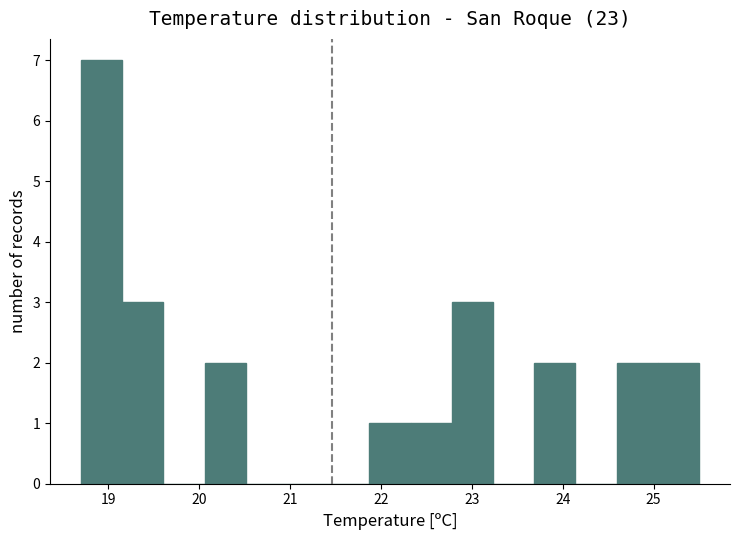

Which range on the x-axis has the tallest bar?

18.7 to 19.2